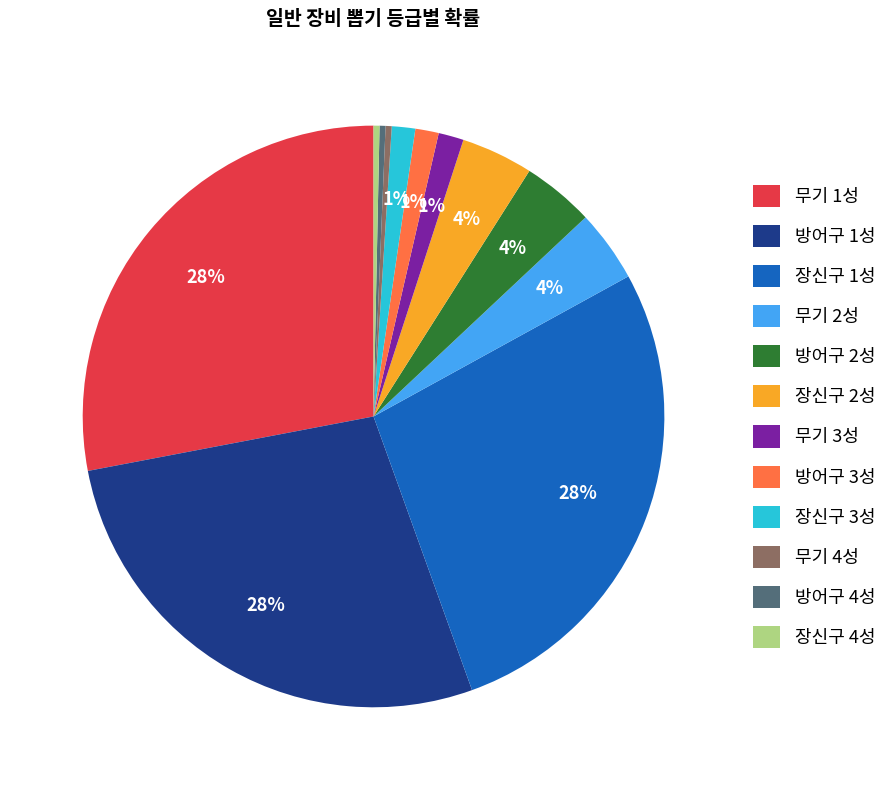

To the nearest percent, what is the difference between the largest and smallest slice percentages?

28%